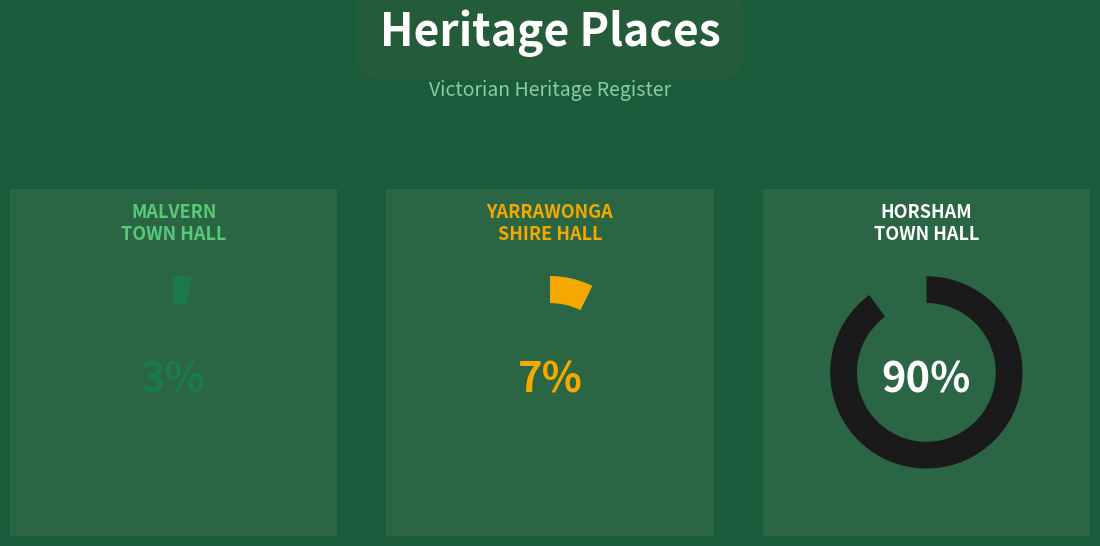

To the nearest percent, what portion does MALVERN TOWN HALL represent?

3%